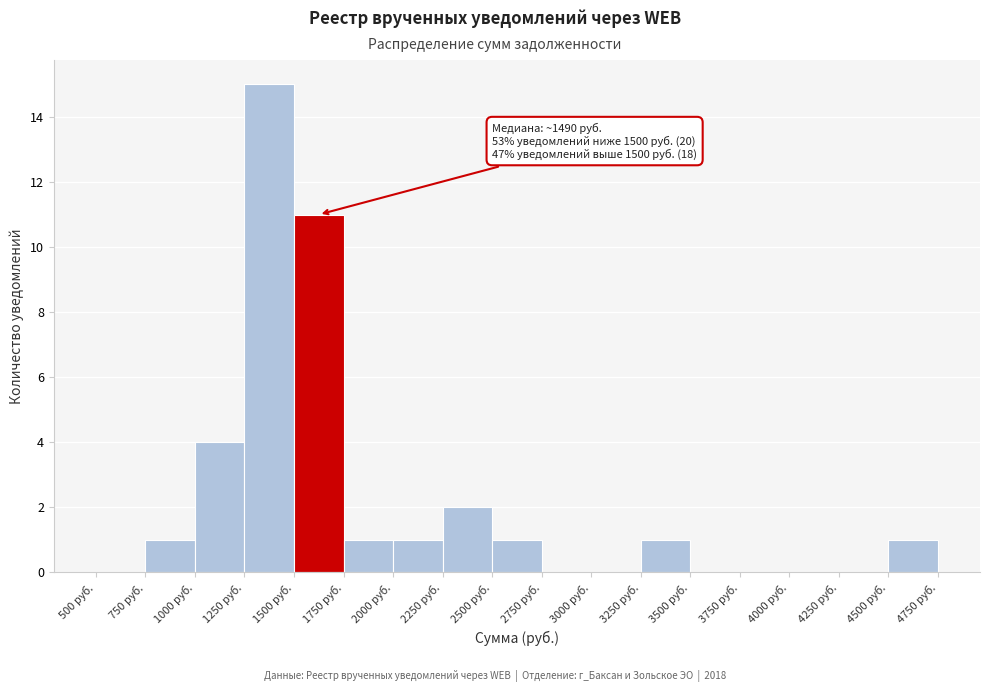

Over which range of the x-axis is the bar tallest?

1250 to 1500